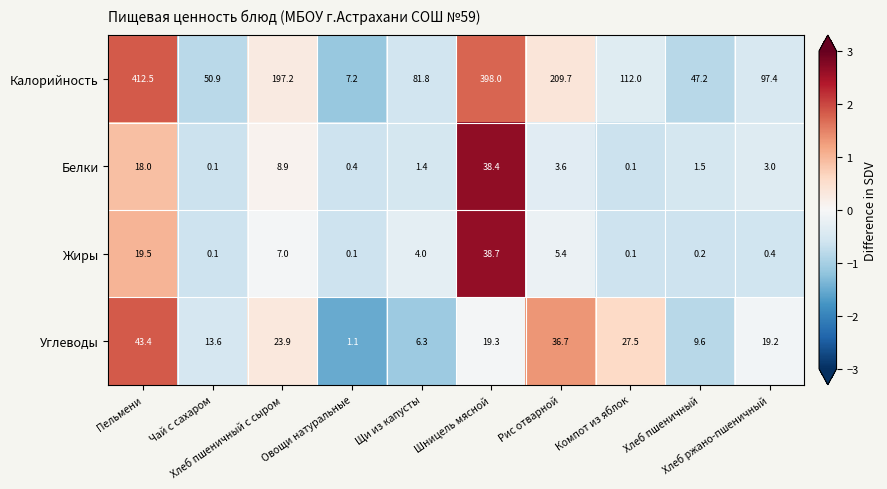

Rank the series by their maximum value, from lowest to highest.

Белки, Жиры, Углеводы, Калорийность